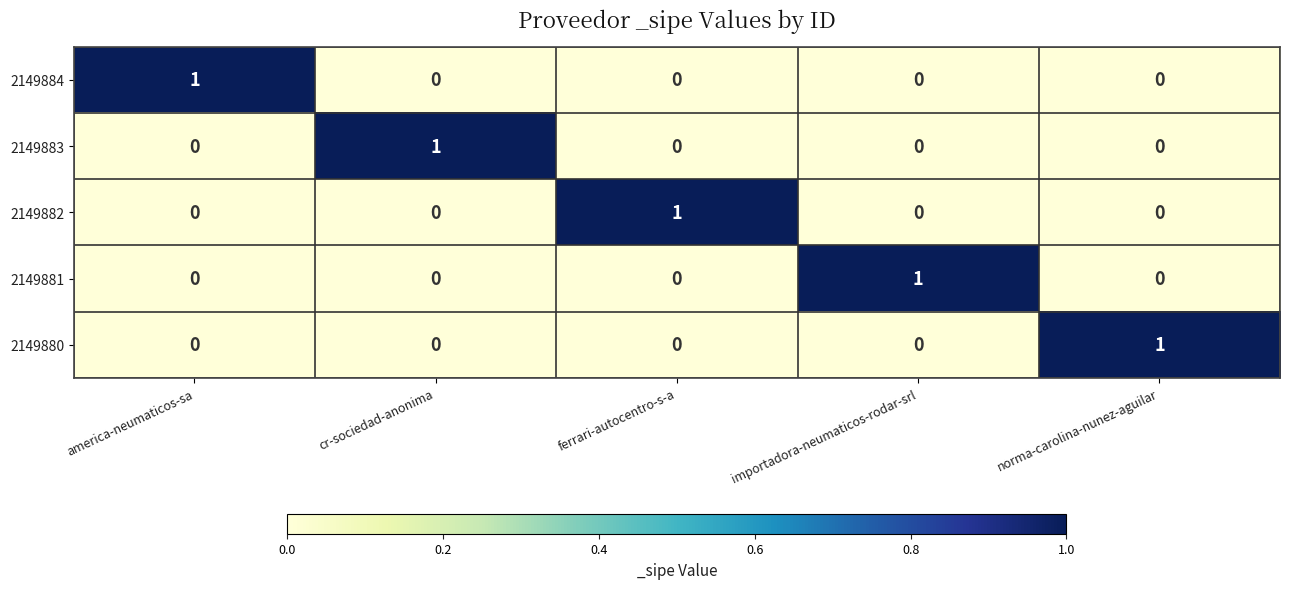

True or false: 2149880 has a value of 0 at ferrari-autocentro-s-a.

True